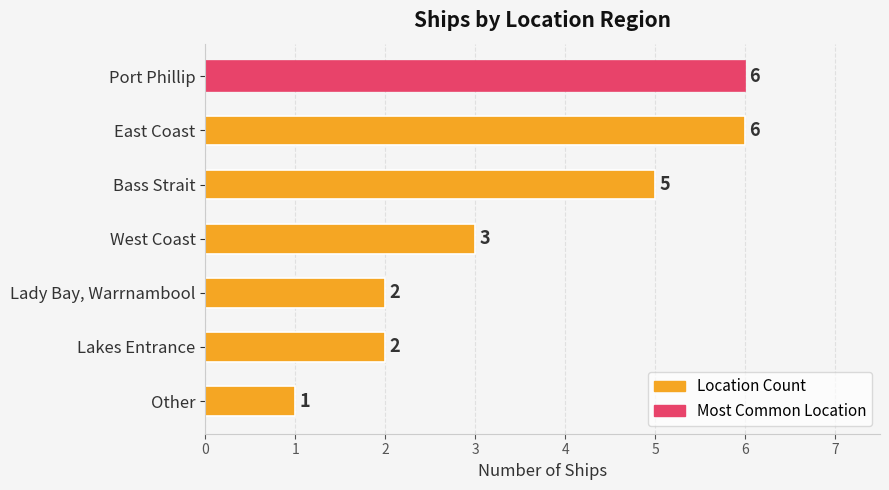

How many series are shown in this chart?

1